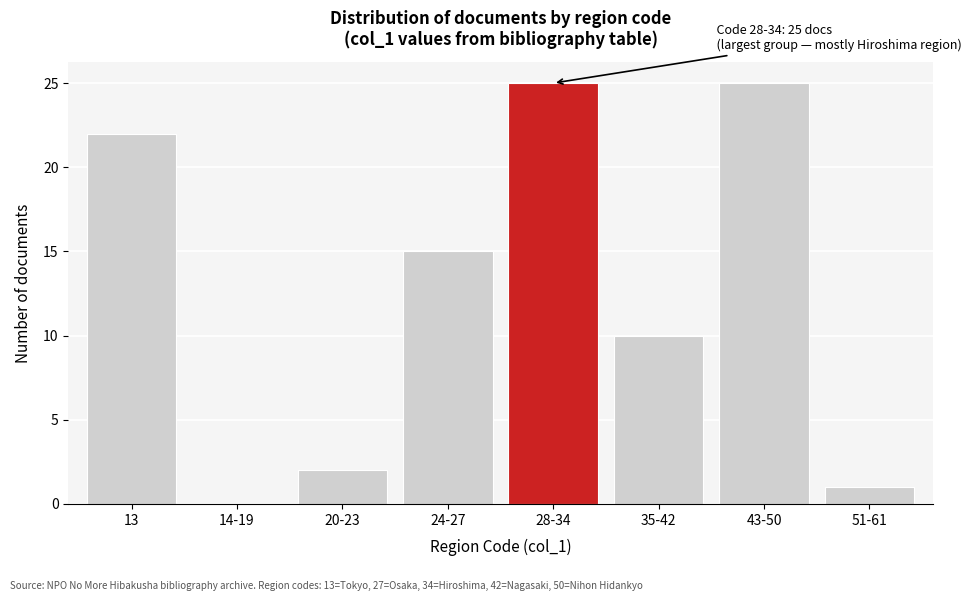

Reading right to left, extract all data points from this chart.

51-61=1	43-50=25	35-42=10	28-34=25	24-27=15	20-23=2	14-19=0	13=22